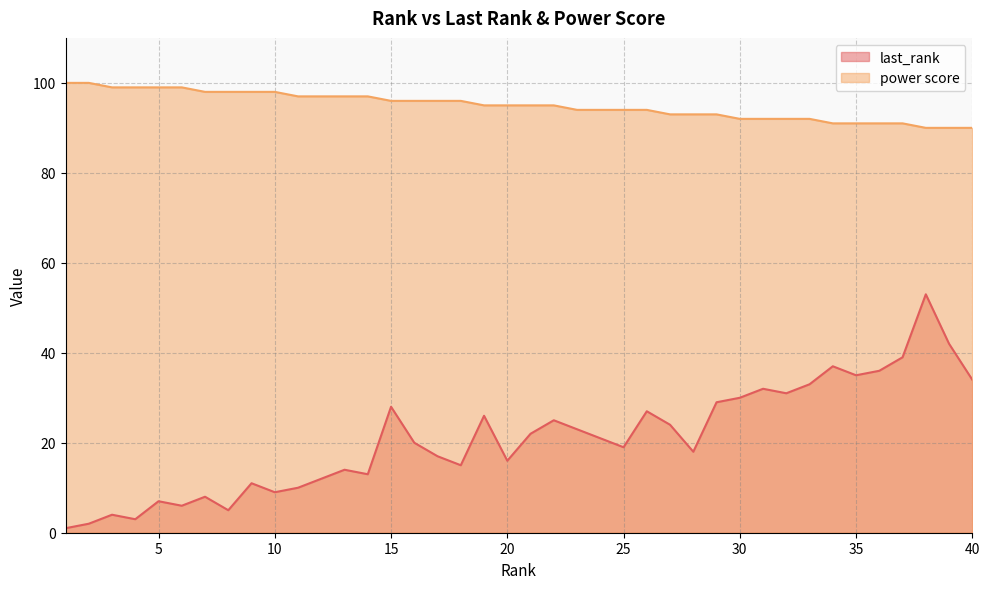

What is the difference between the maximum and minimum values in the last_rank series?

52